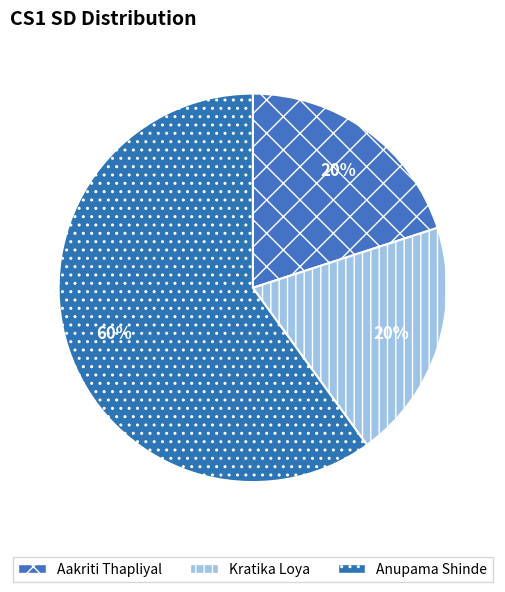

How much of the chart is everything except Anupama Shinde?

40.0%